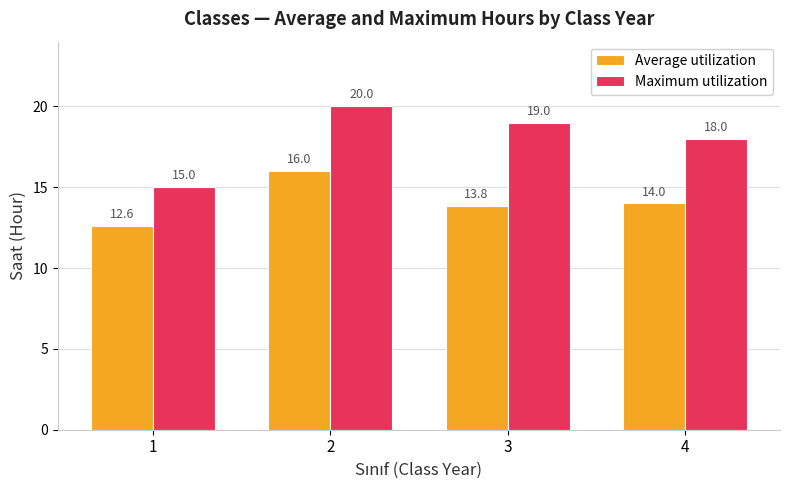

How many bars are there in total?

8